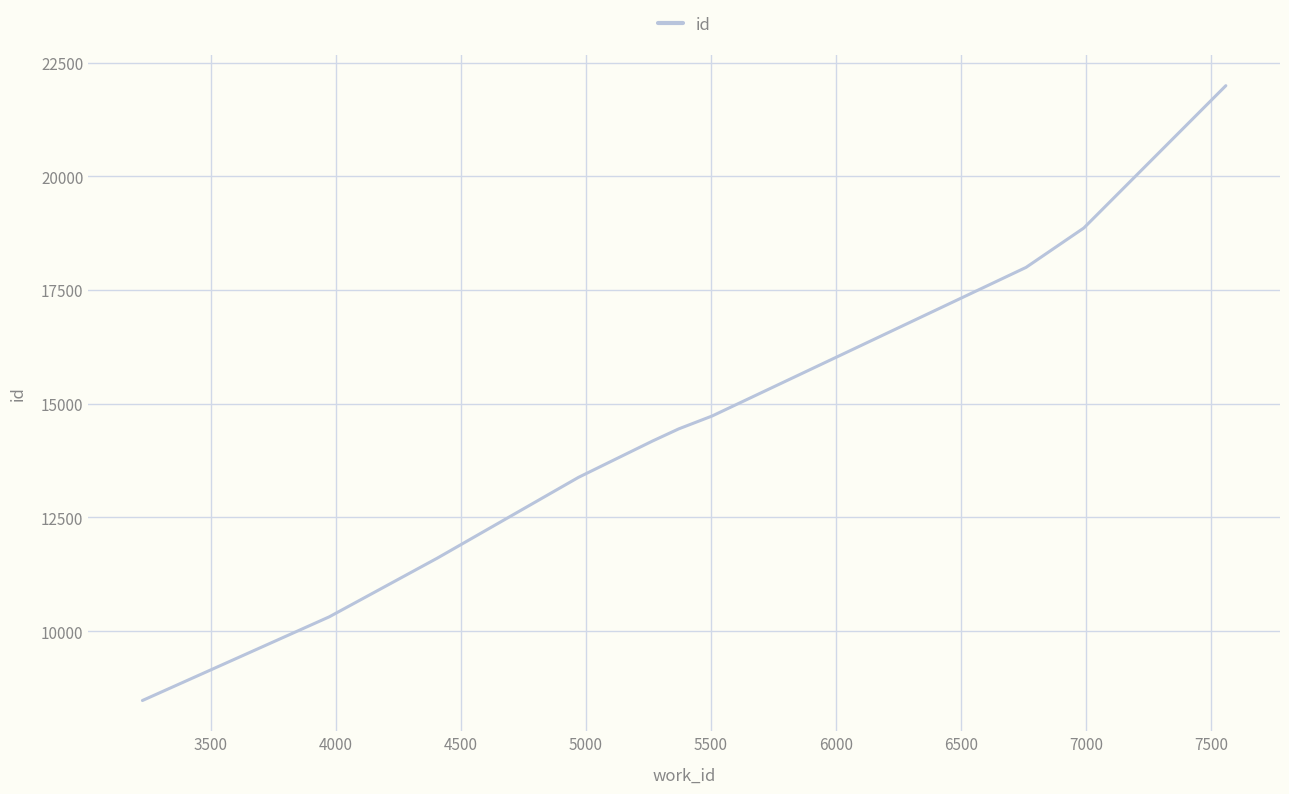

What is the greatest value displayed?

21993